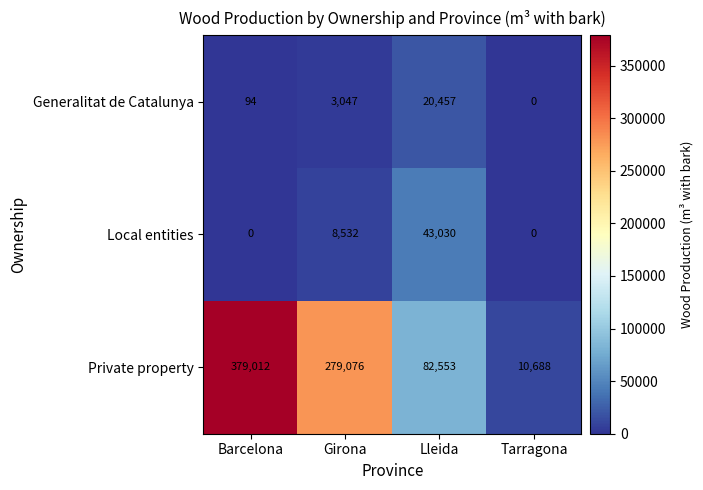

What is the maximum value for Private property?

379012